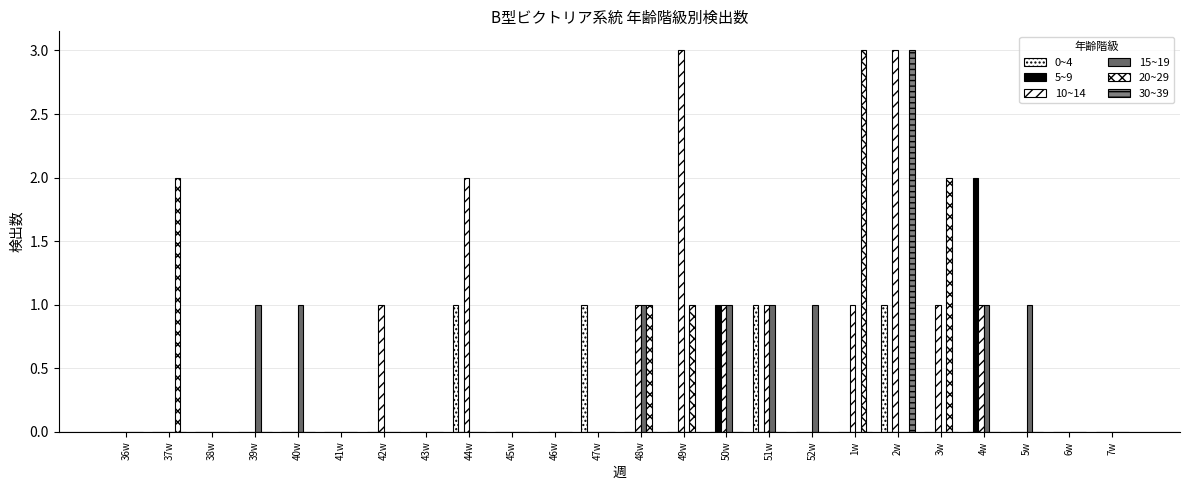

How many groups of bars are there?

24